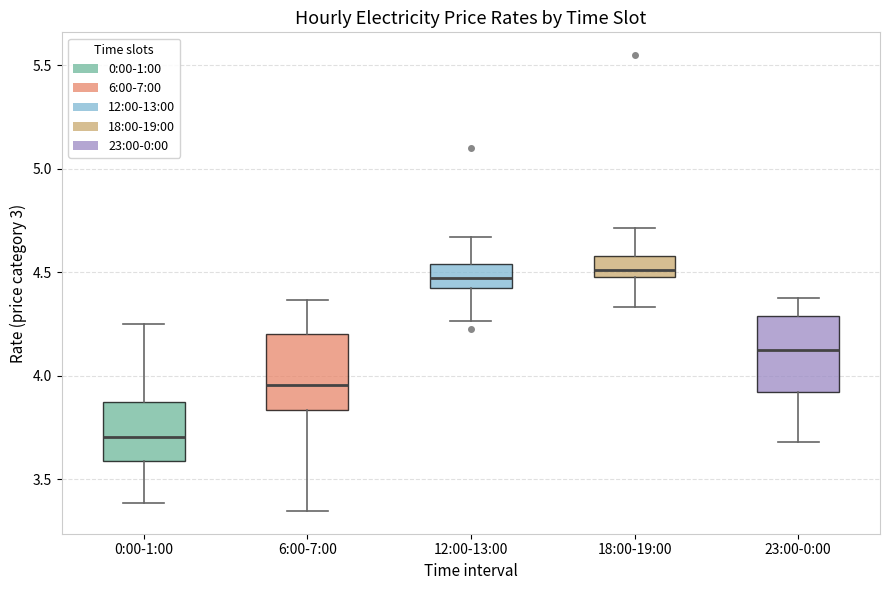

Where is the upper edge of the box for 18:00-19:00 on the y-axis? The values are not printed on the chart, so give them approximately, as read against the axis.

4.60